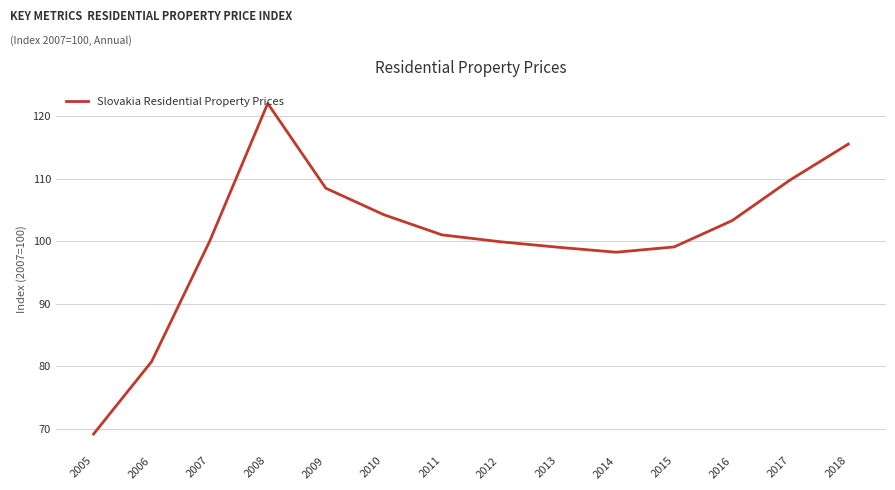

Which has a higher value, 2018 or 2010?

2018